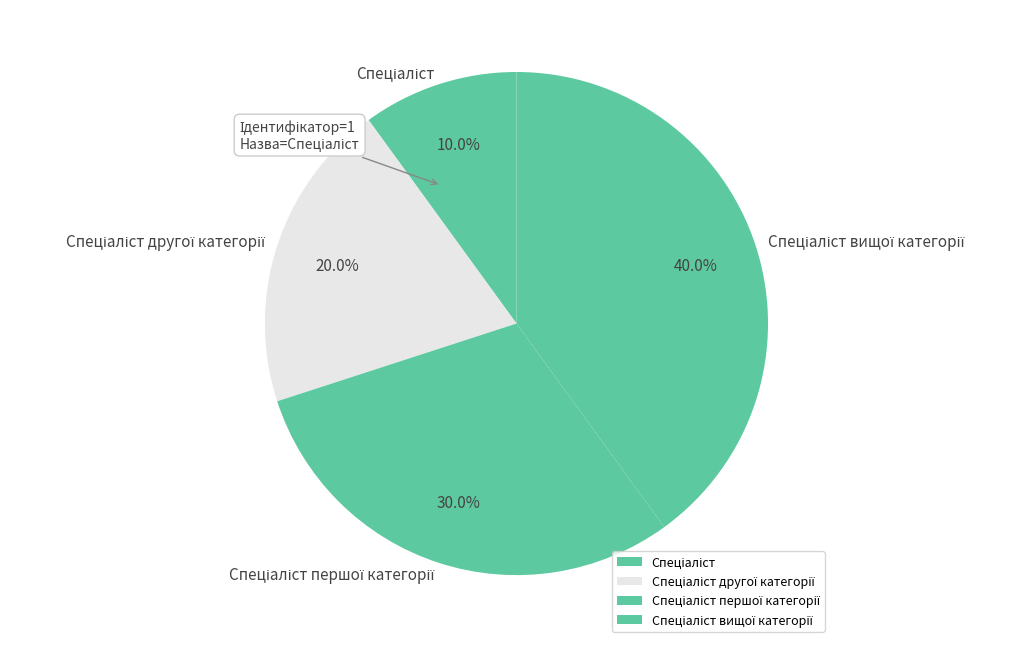

Does any single category account for the majority?

No